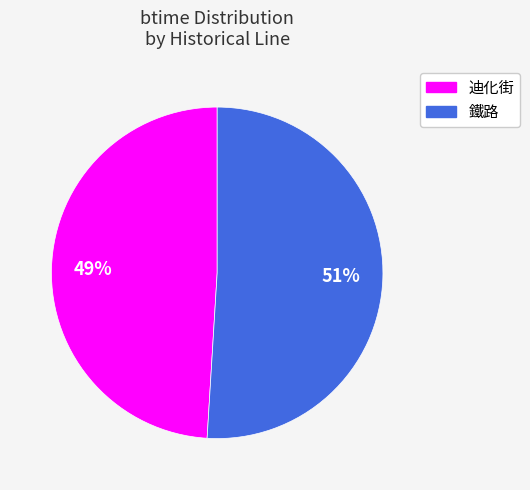

What is the largest slice in the pie chart?

鐵路